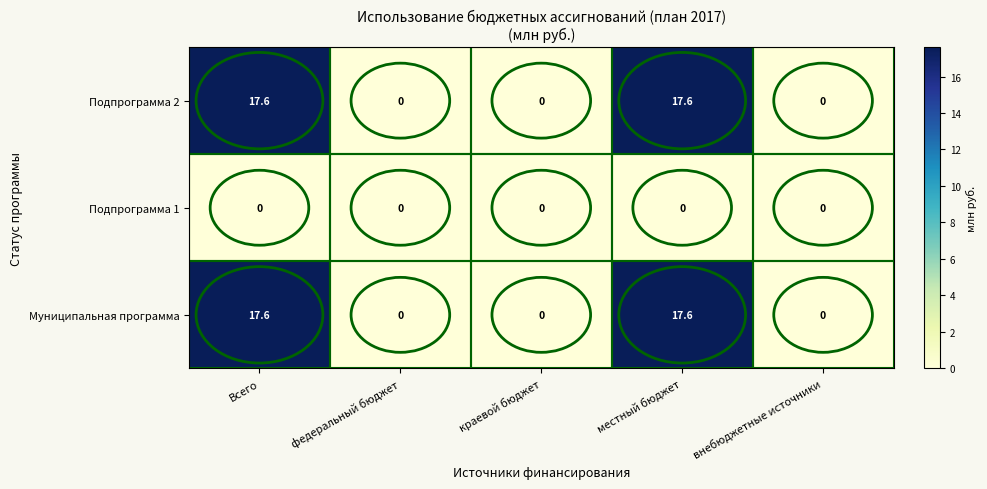

What is the difference between the Подпрограмма 2 values at местный бюджет and федеральный бюджет?

17.6